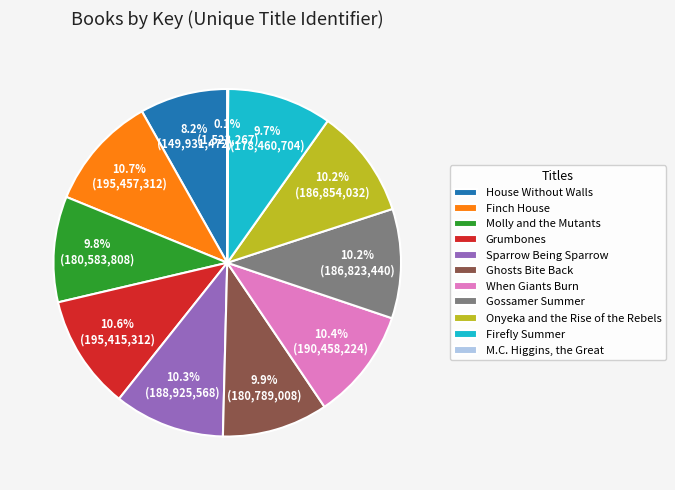

Is it true that Onyeka and the Rise of the Rebels is 10% of the pie?

True